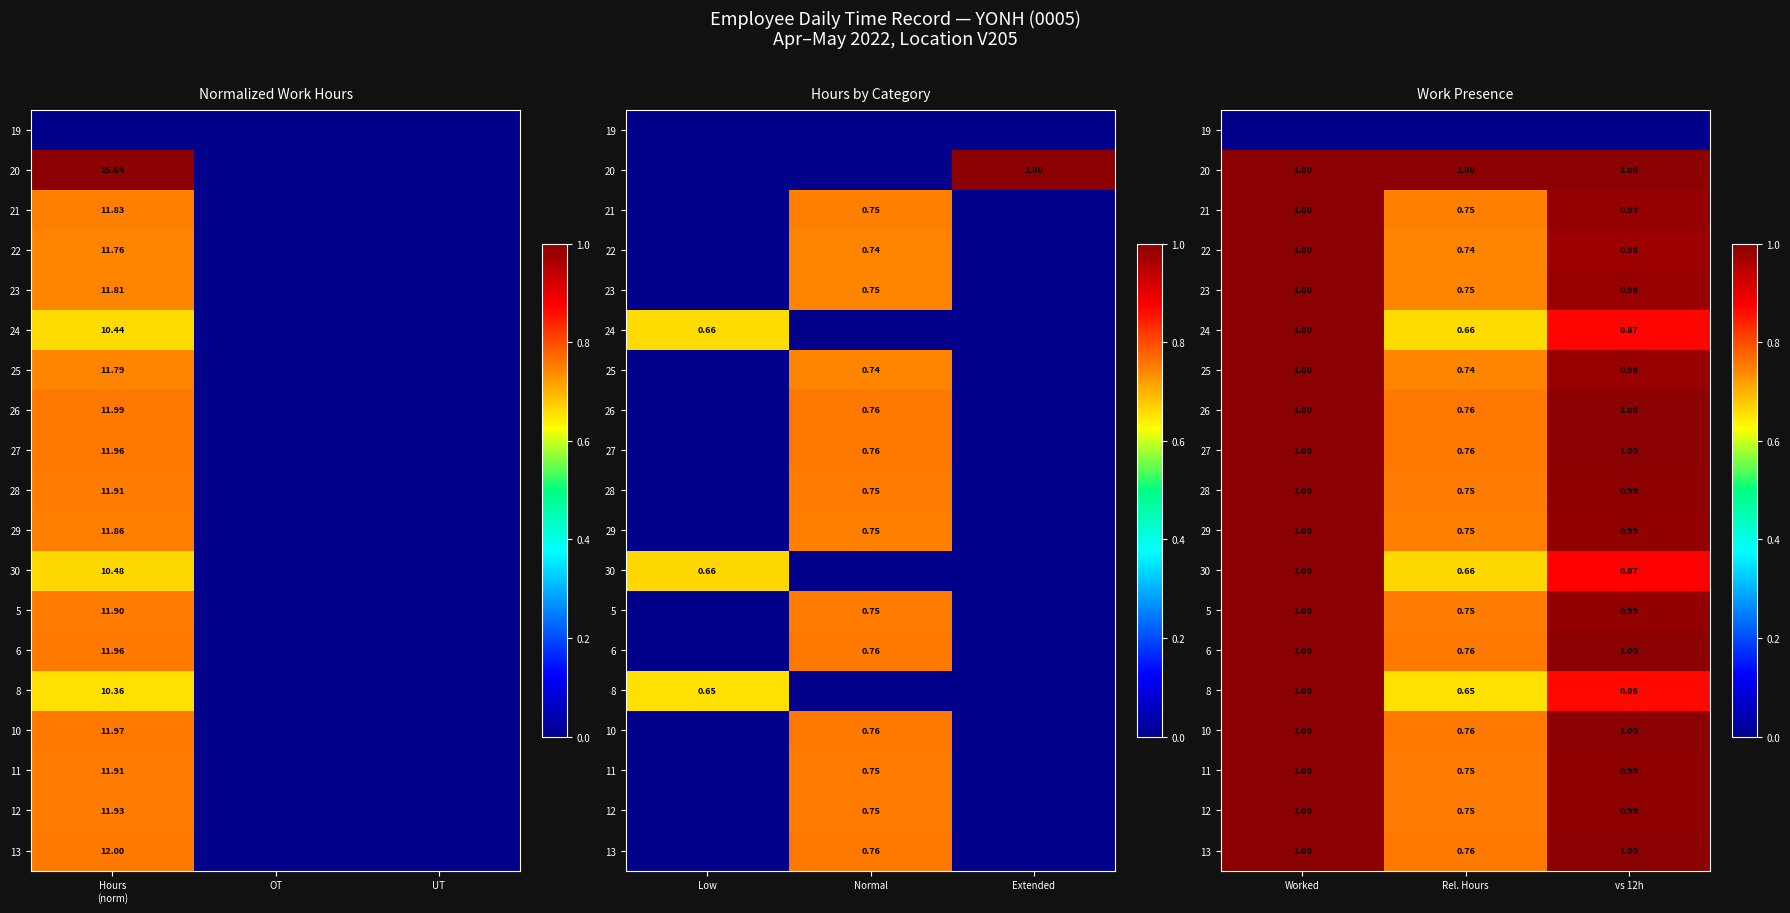

Is it true that 29 equals 1.8 at Worked?

False